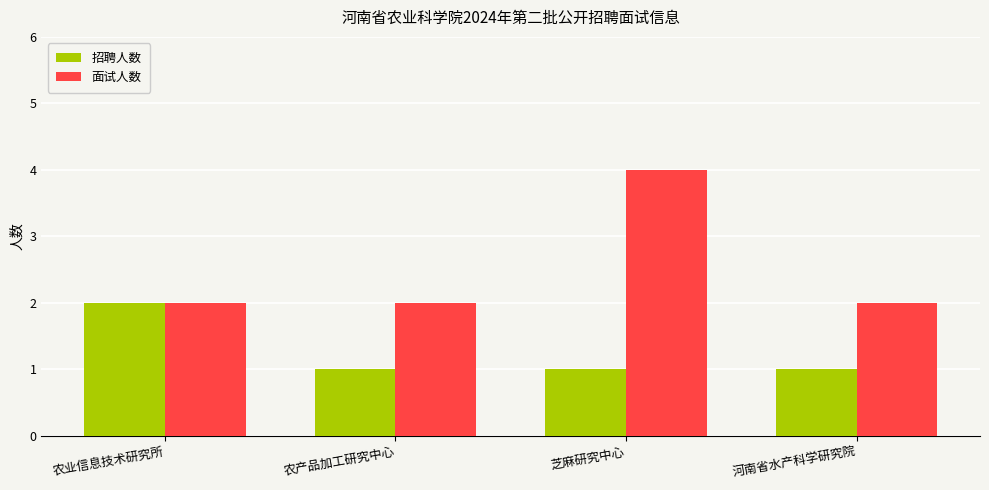

Which category has the highest value in the 招聘人数 series?

农业信息技术研究所